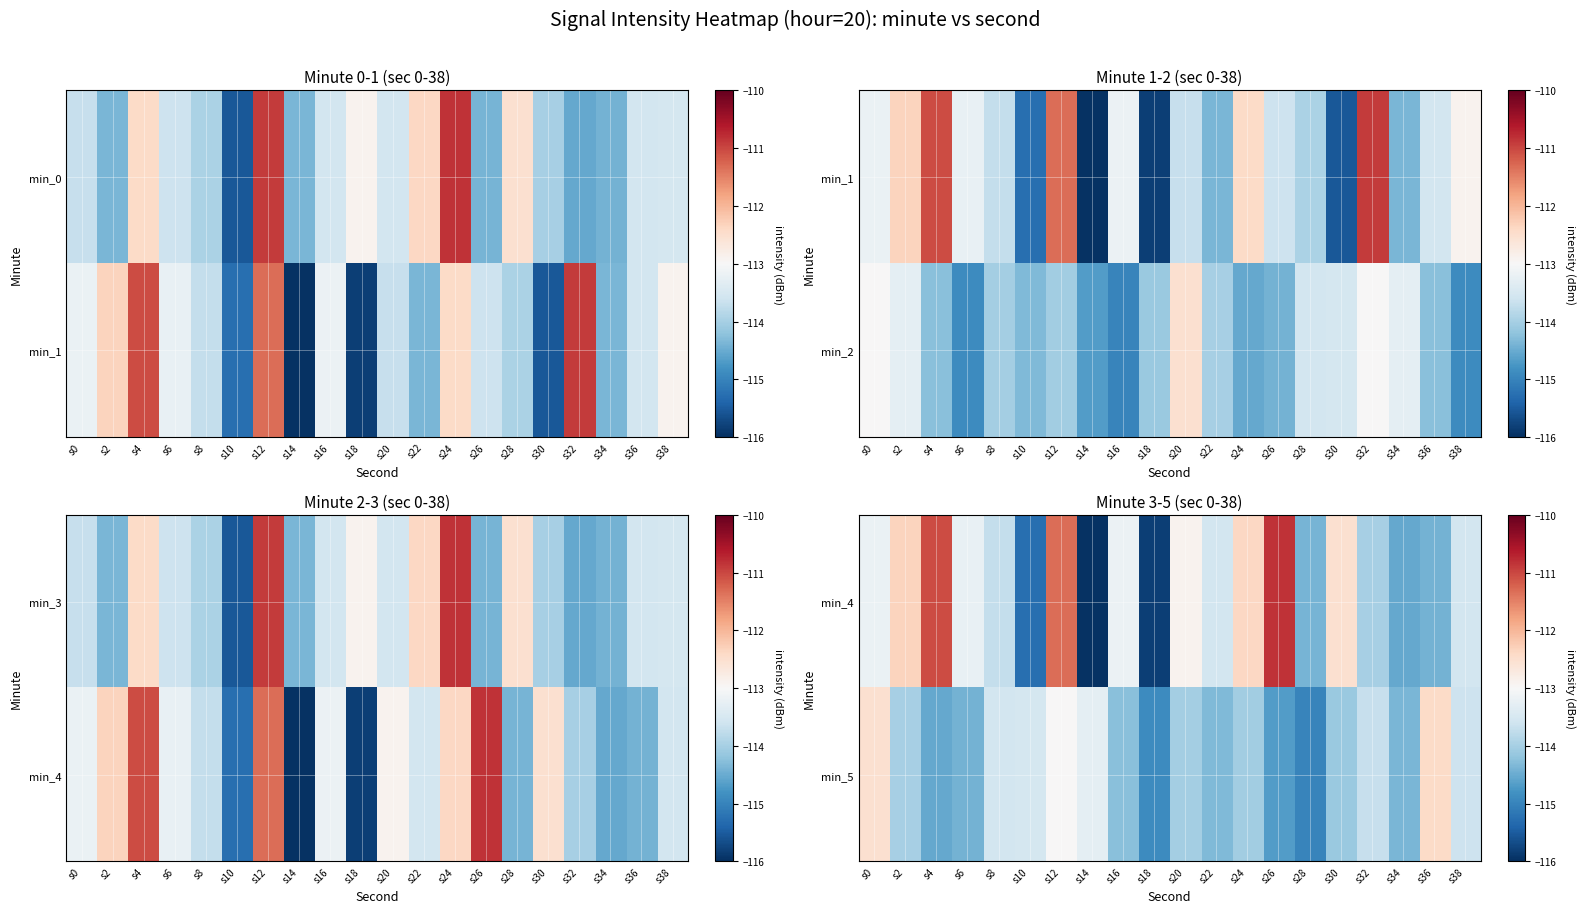

What is the total value across all series at s28?

-229.4